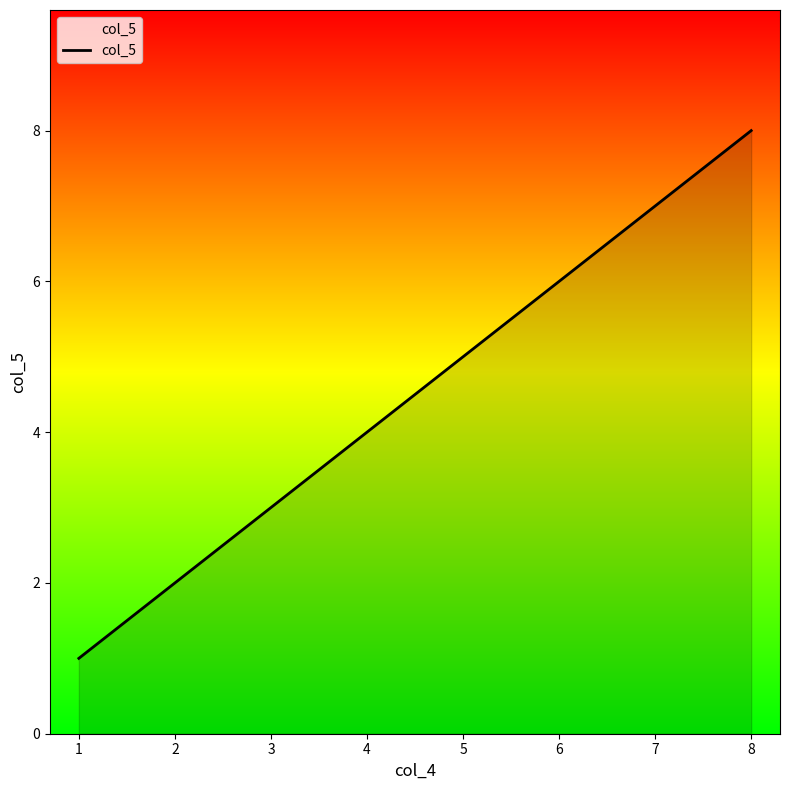

Approximately how many times larger is the value at 8 compared to 7?

1.1